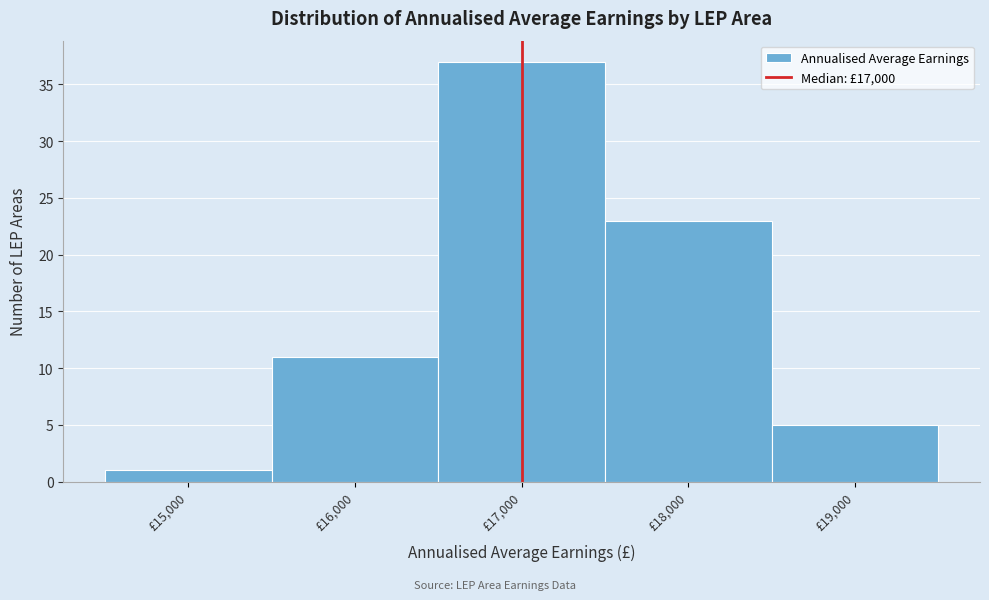

Which range on the x-axis has the tallest bar?

16500 to 17500